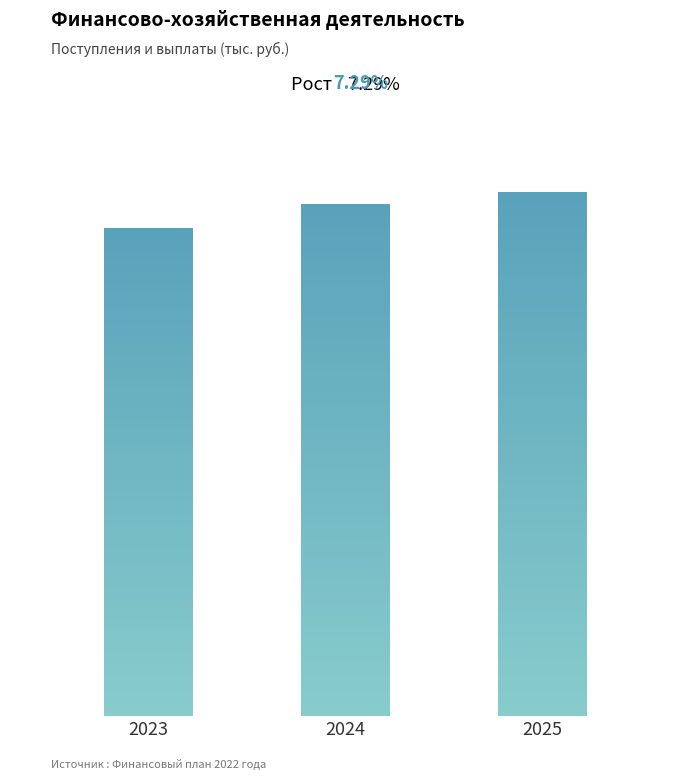

What is the maximum value shown in the chart?

34983.5